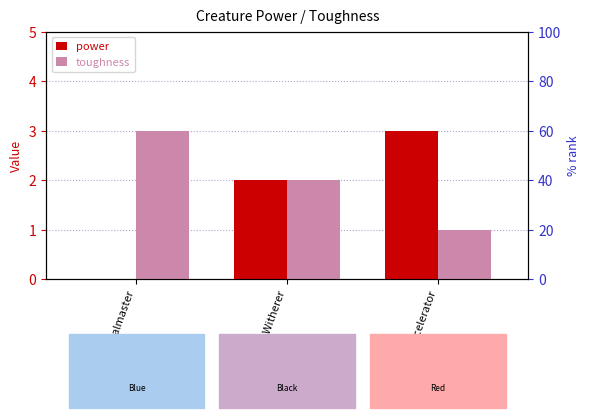

List the series in order of their peak value, highest first.

power, toughness